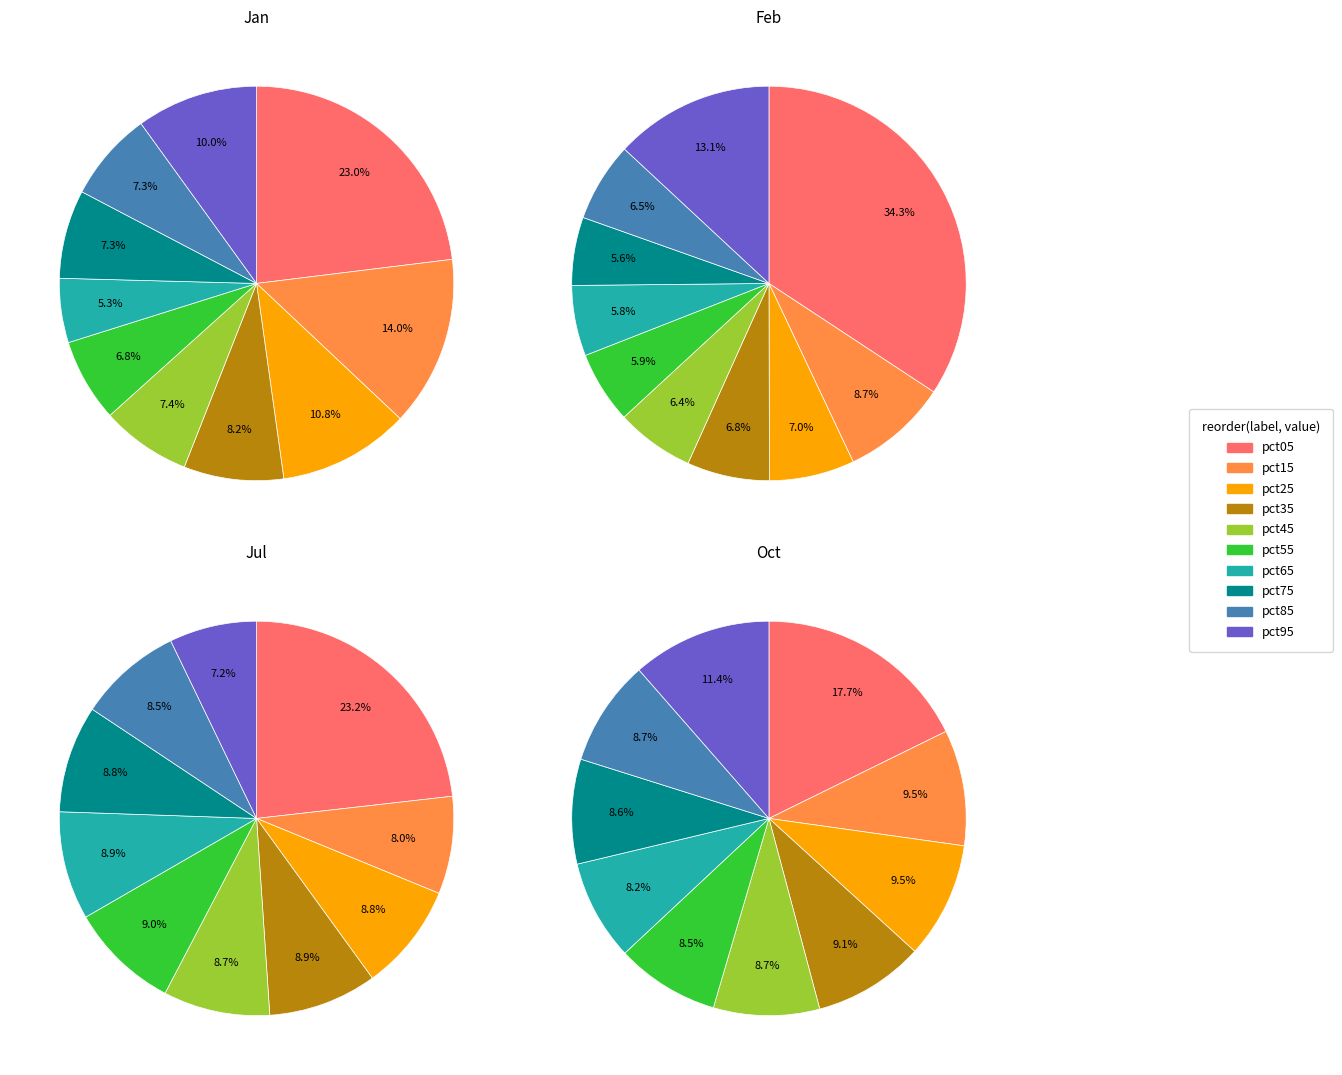

What percentage is NOT represented by pct65?

94.7%